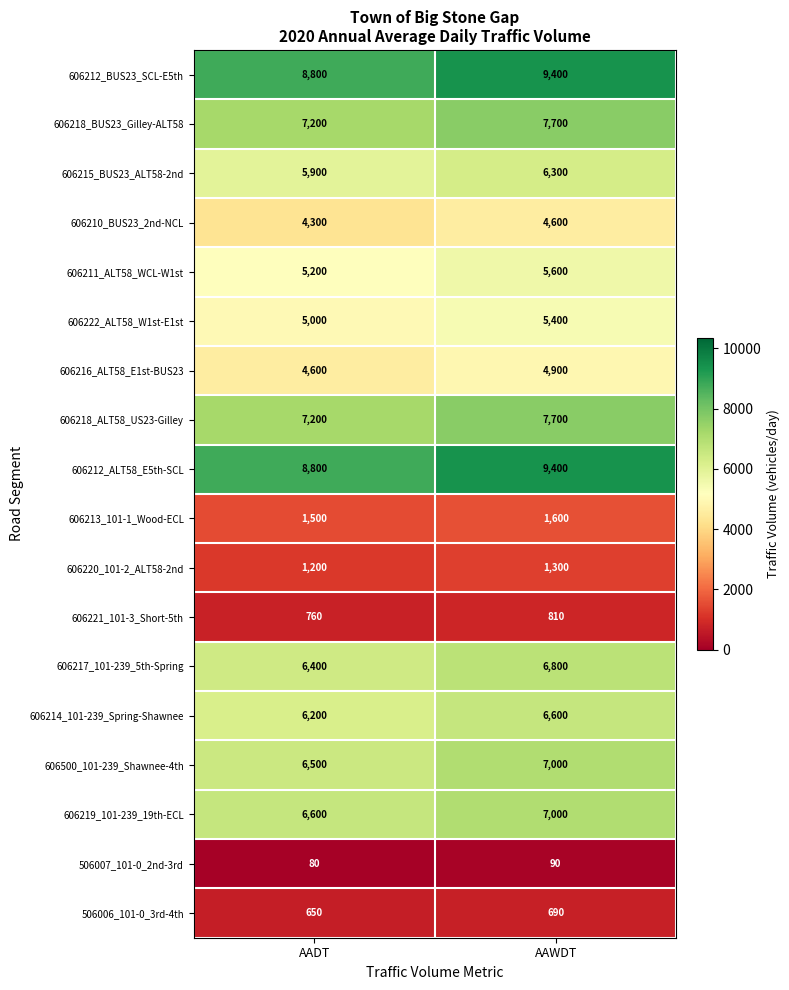

Read the 606211_ALT58_WCL-W1st value at AADT, to the nearest 50.

5200